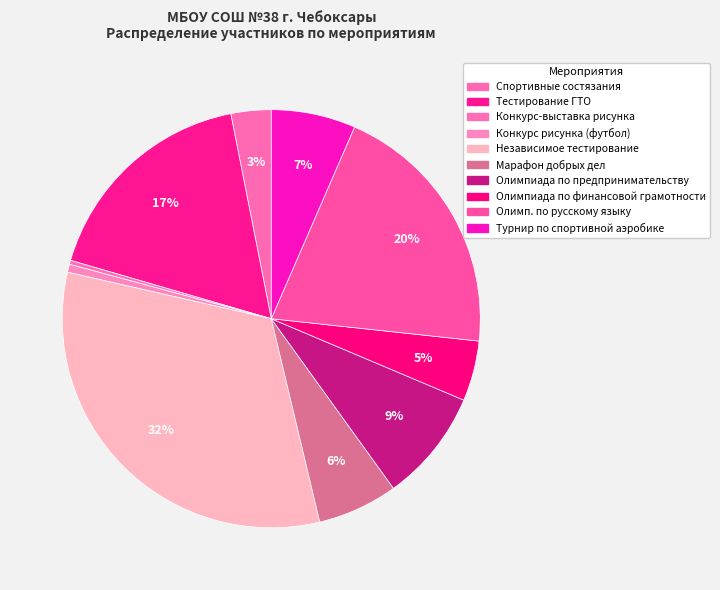

How many slices are in this pie chart?

10